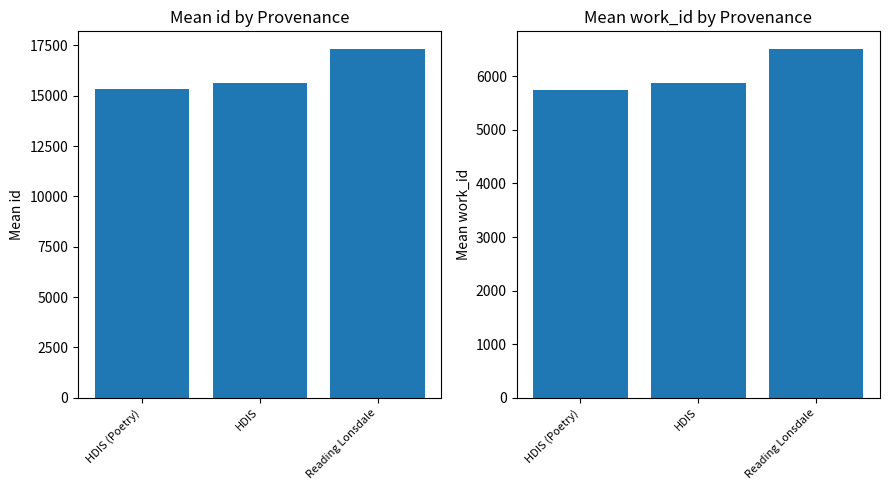

The value of Mean work_id at Reading Lonsdale is 6513.0. True or false?

True